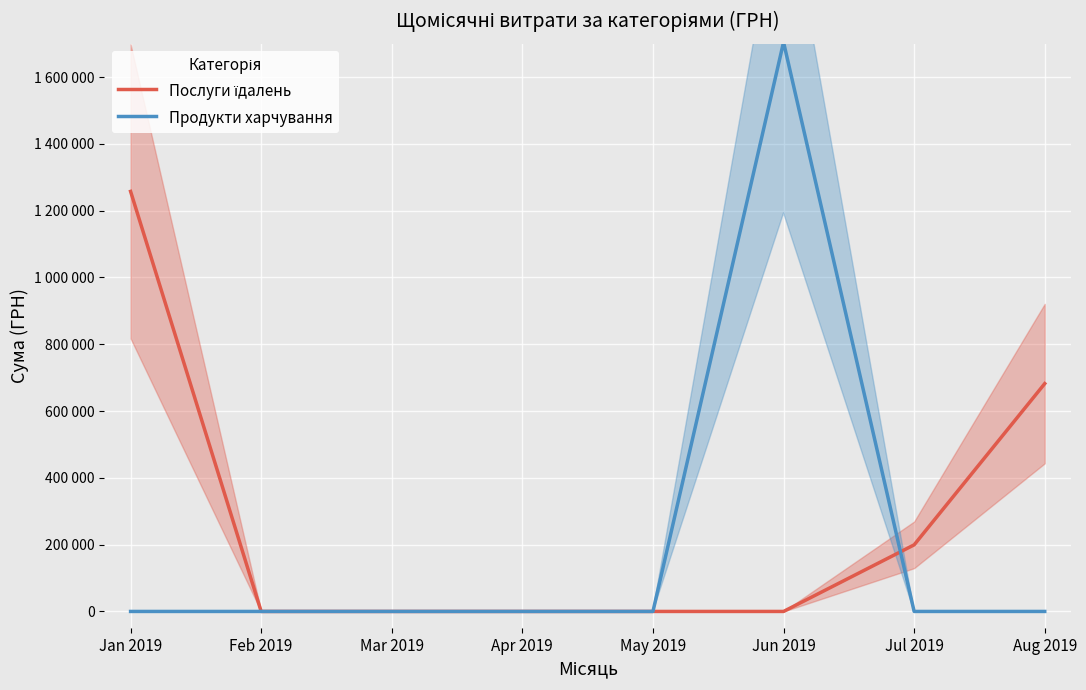

Between Feb 2019 and Mar 2019, which is larger?

Feb 2019